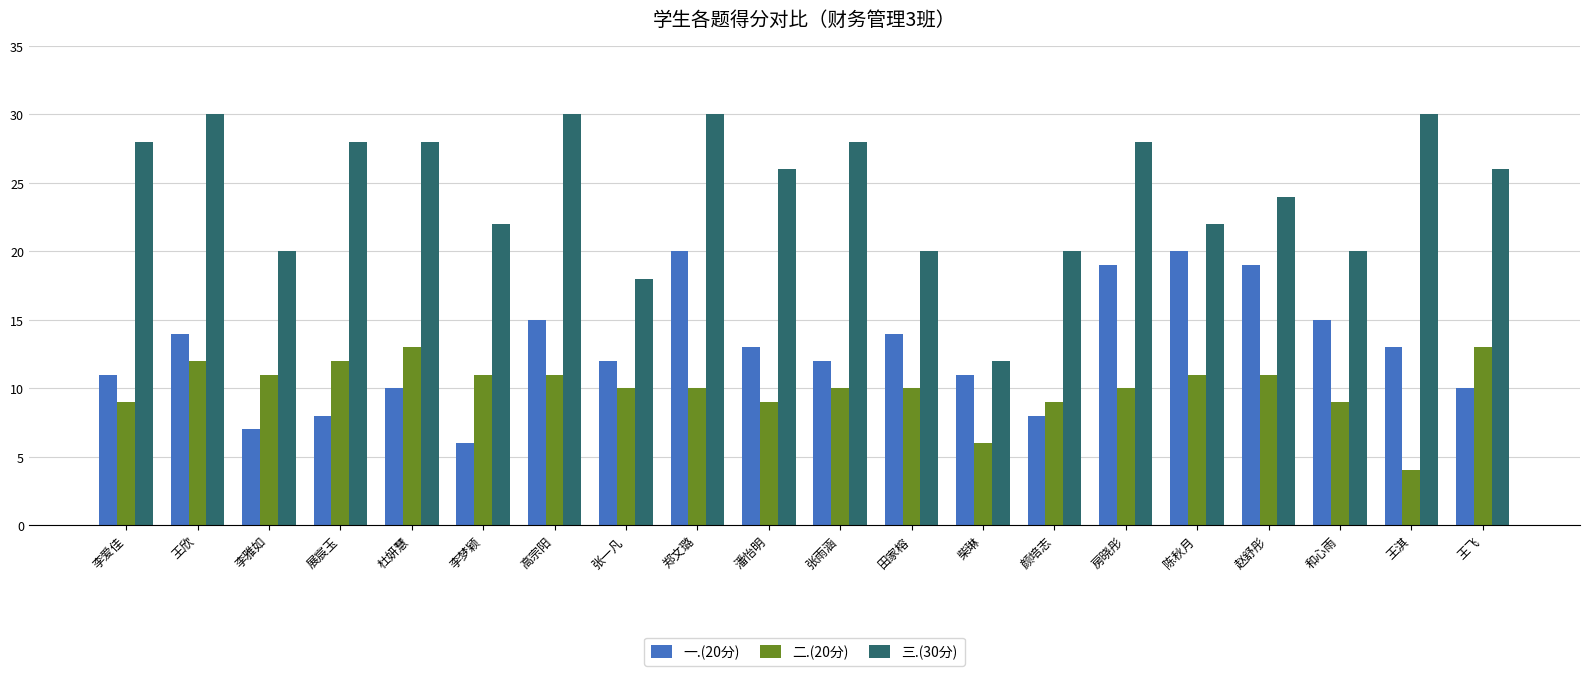

How many distinct data groups are displayed?

3